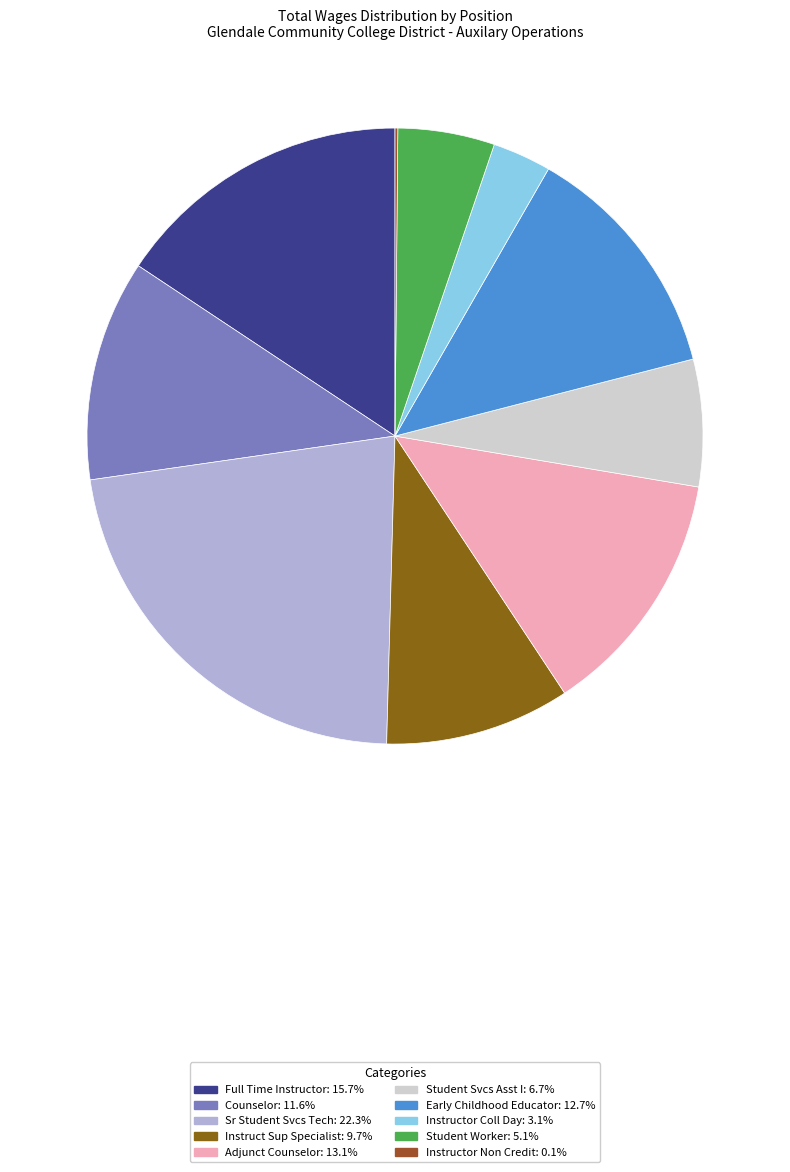

To the nearest percent, what is the average slice percentage?

10%